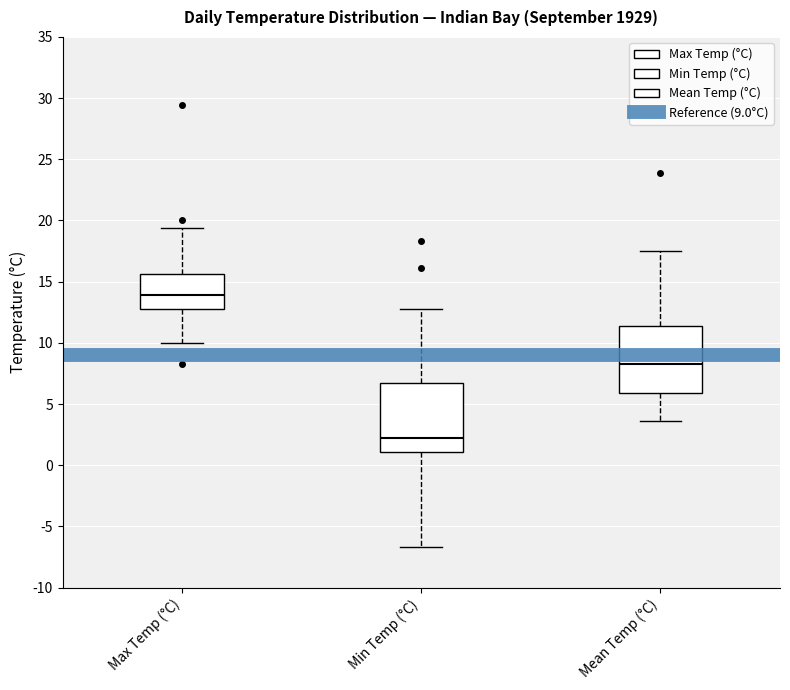

Where does the upper whisker of the box for Max Temp (°C) end on the y-axis? The values are not printed on the chart, so give them approximately, as read against the axis.

19.5